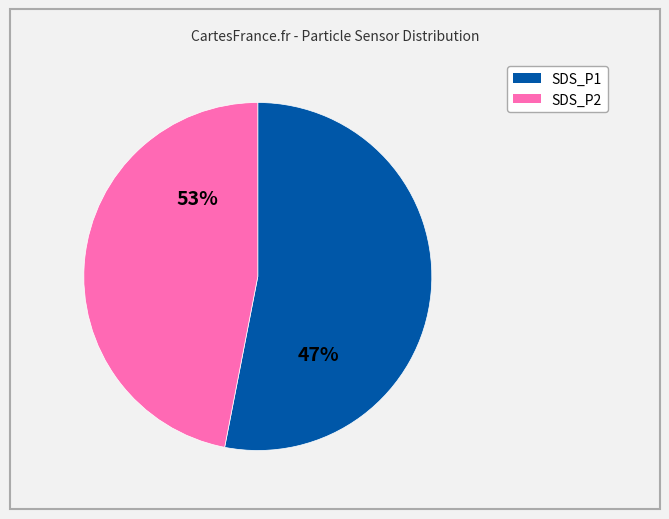

The 25 slice represents 1% of the pie. True or false?

False